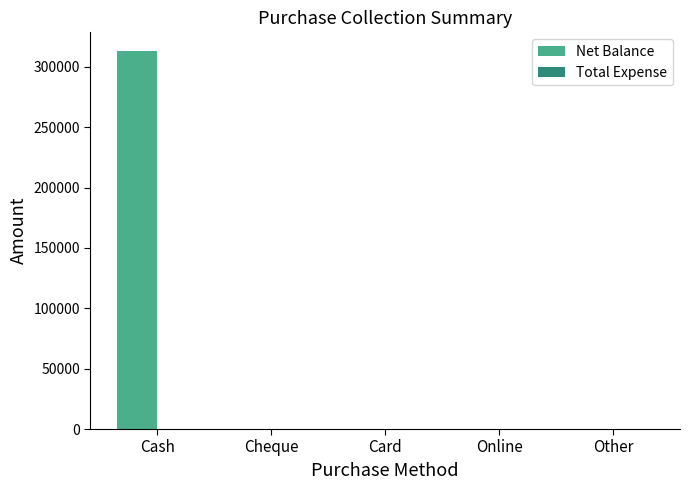

True or false: the data shows 133148 at Cheque.

False